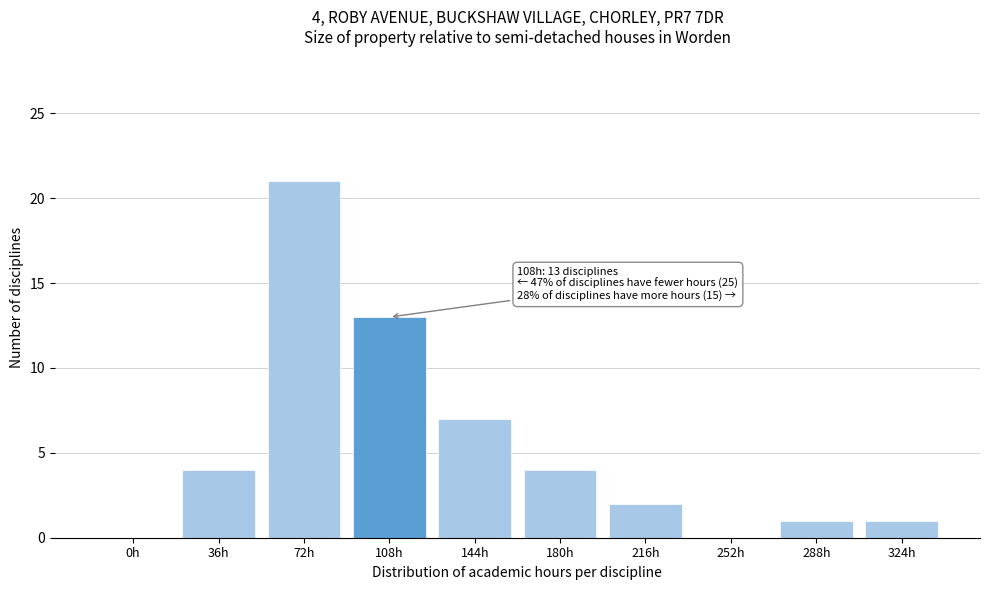

Reading right to left, what are all the values shown in this chart?

324h=1	288h=1	252h=0	216h=2	180h=4	144h=7	108h=13	72h=21	36h=4	0h=0